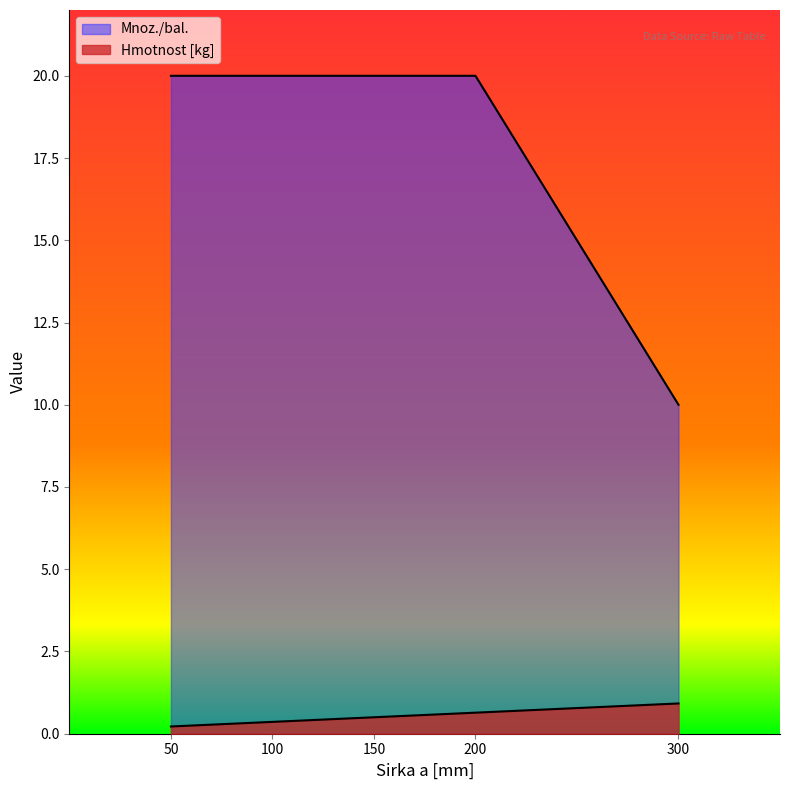

Which has a higher value, 200 or 50?

200